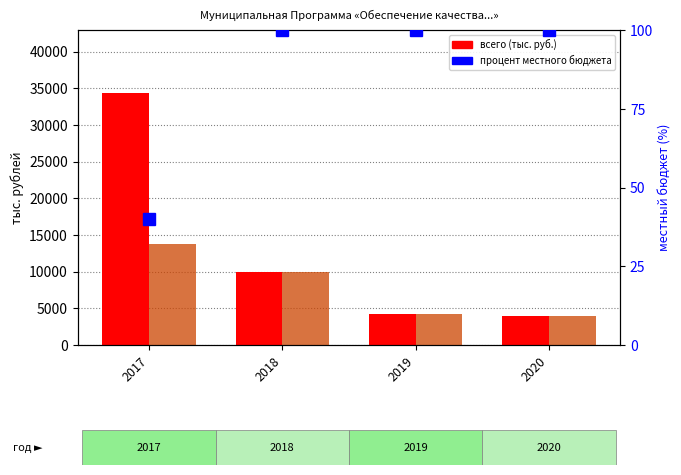

Which series has the largest range (max minus min)?

всего